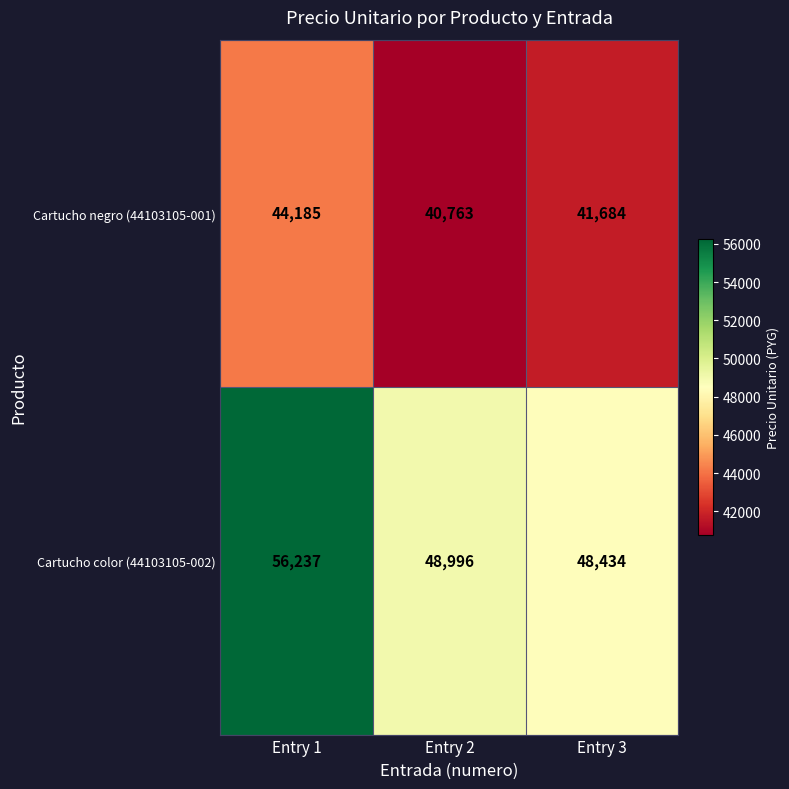

Reading right to left, what are all the values shown in this chart?

Cartucho negro (44103105-001): Entry 3=41684	Entry 2=40763	Entry 1=44185
Cartucho color (44103105-002): Entry 3=48434	Entry 2=48996	Entry 1=56237